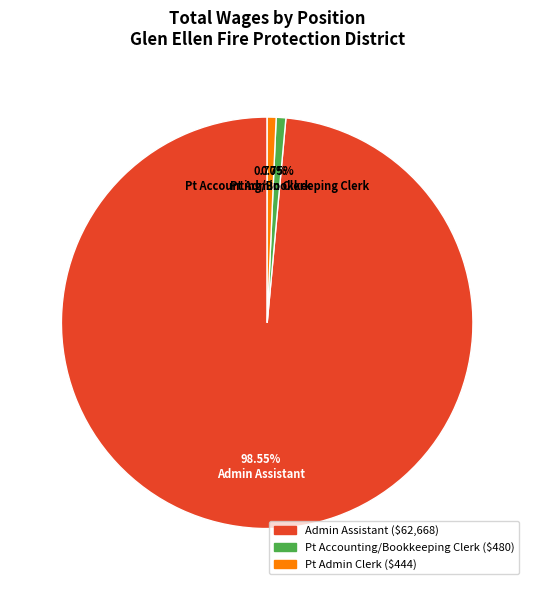

What percentage is NOT represented by Admin Assistant?

1.5%